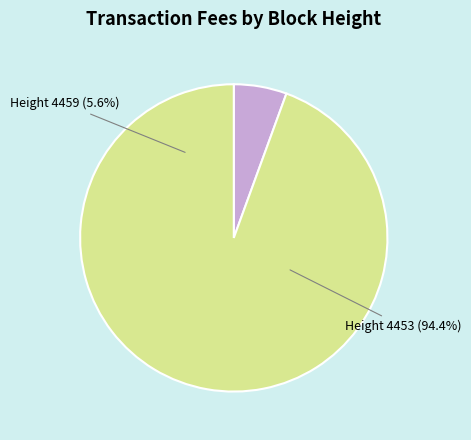

Between 4459 and 4453, which is larger?

4453